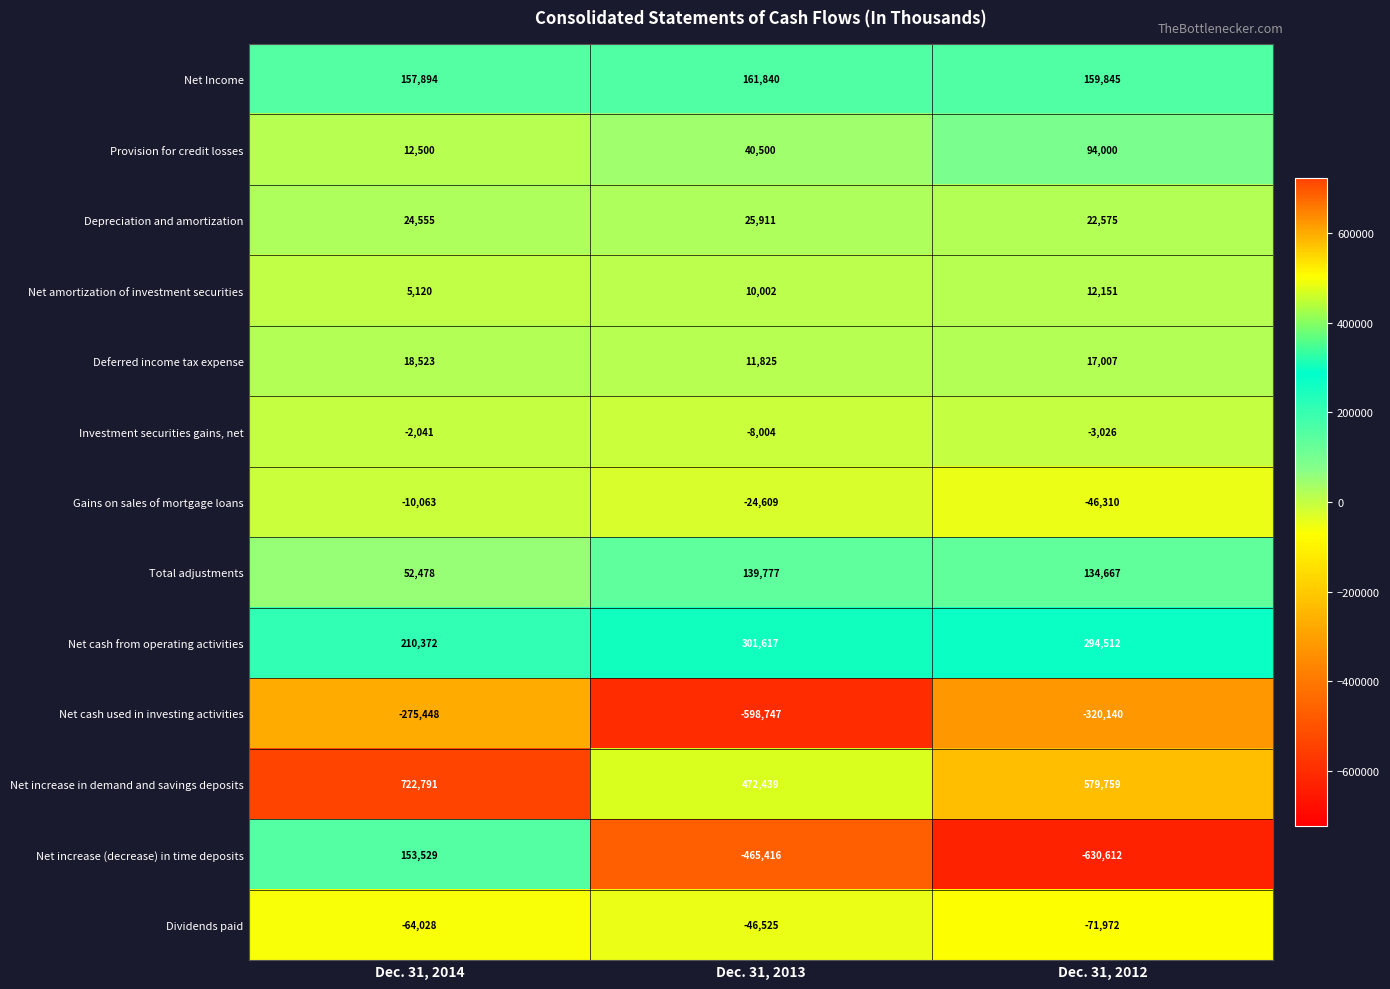

True or false: Deferred income tax expense has a value of 28953 at Dec. 31, 2014.

False